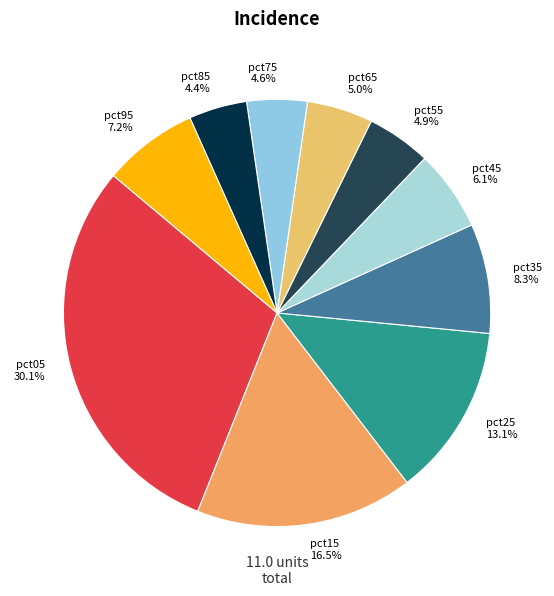

What is the ratio of the value at pct25 to the value at pct05?

0.4